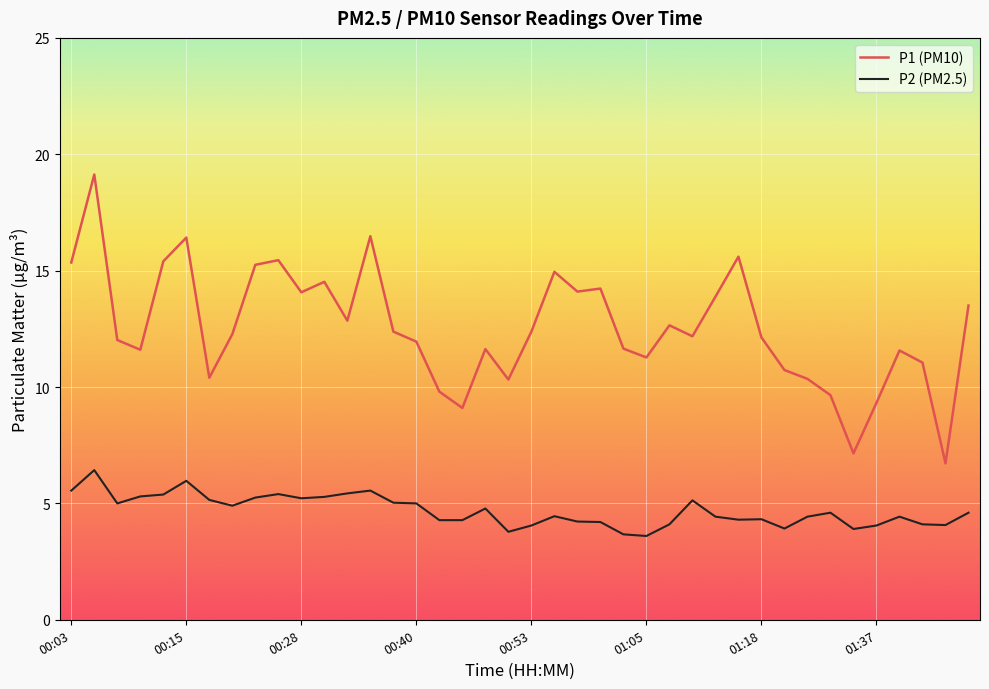

Which series has the largest total across all categories?

P1 (PM10)